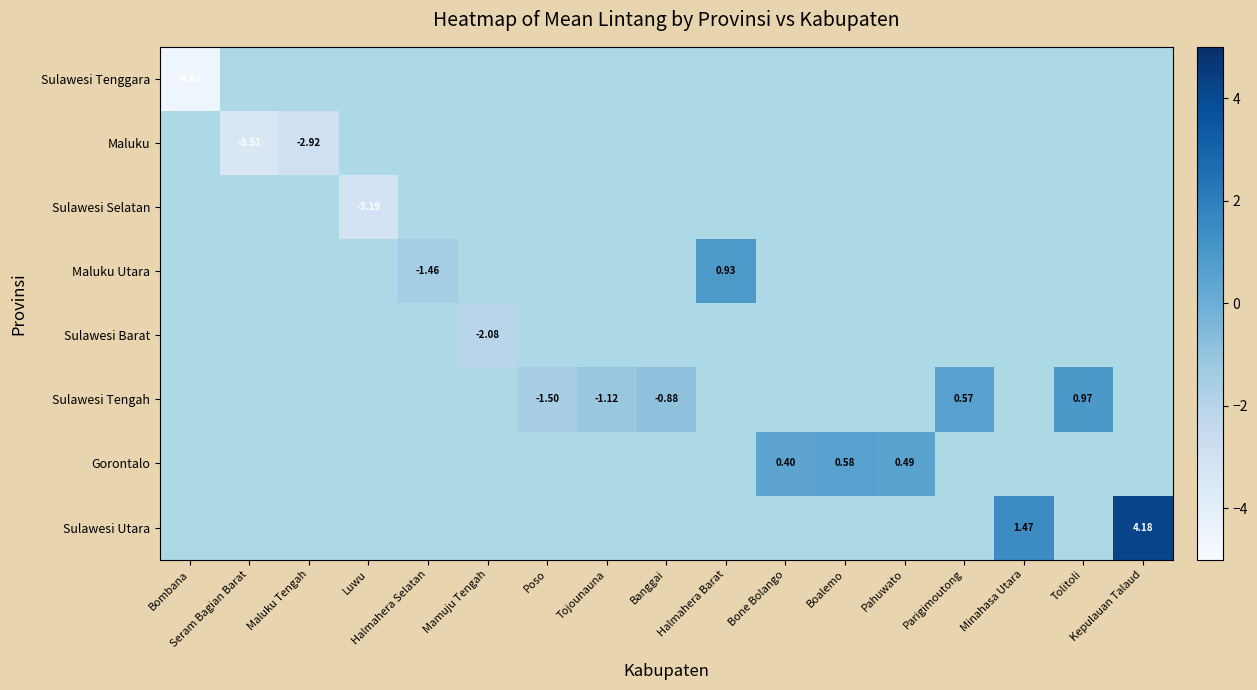

How many positive values does the Sulawesi Tengah series have?

2